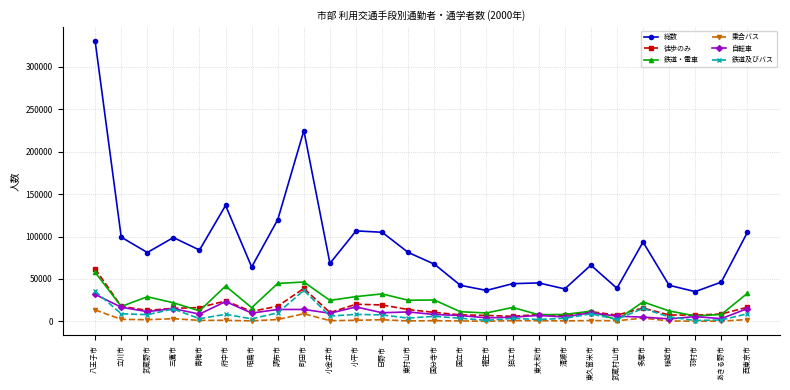

What is the spread (max minus min) of values at 羽村市?

34898